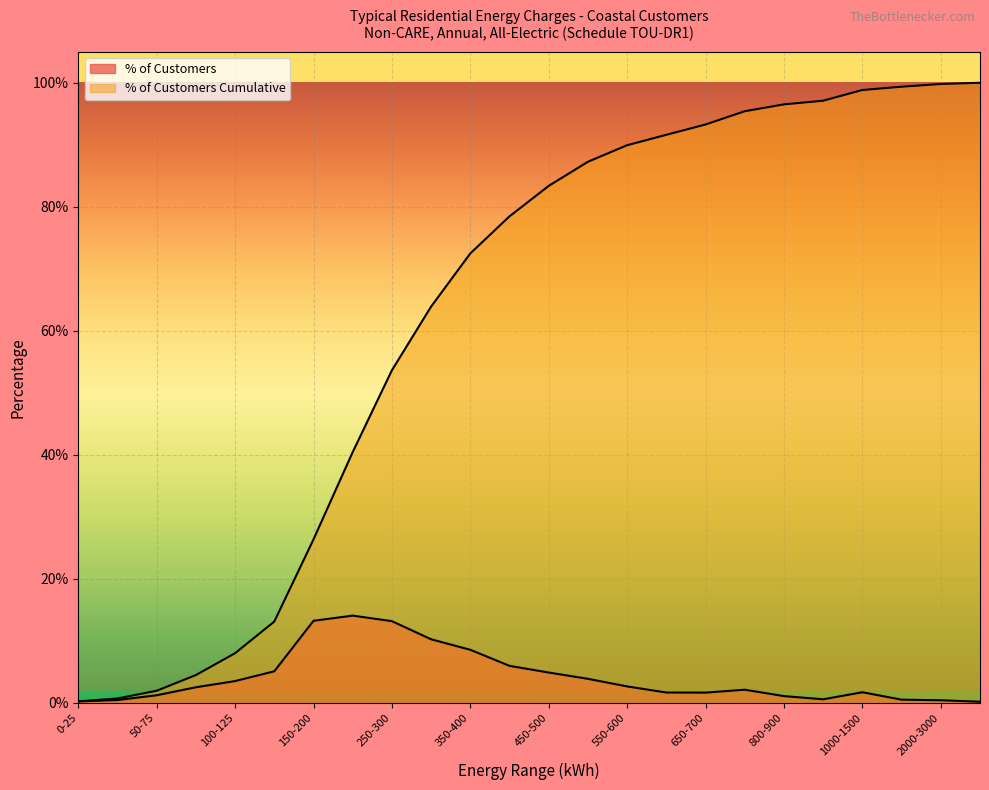

At which category is the sum across all series the highest?

1000-1500